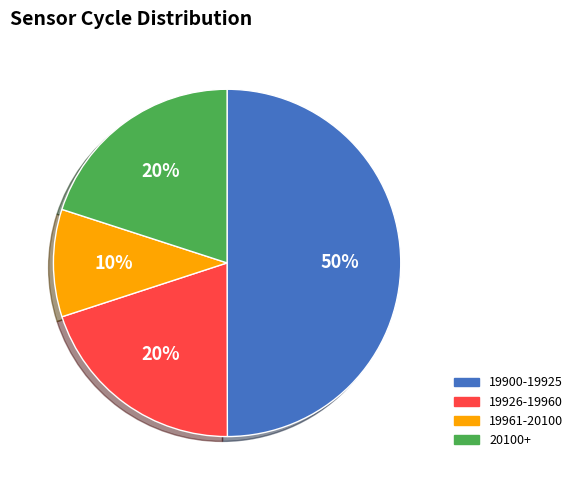

To the nearest percent, what is the average slice percentage?

25%